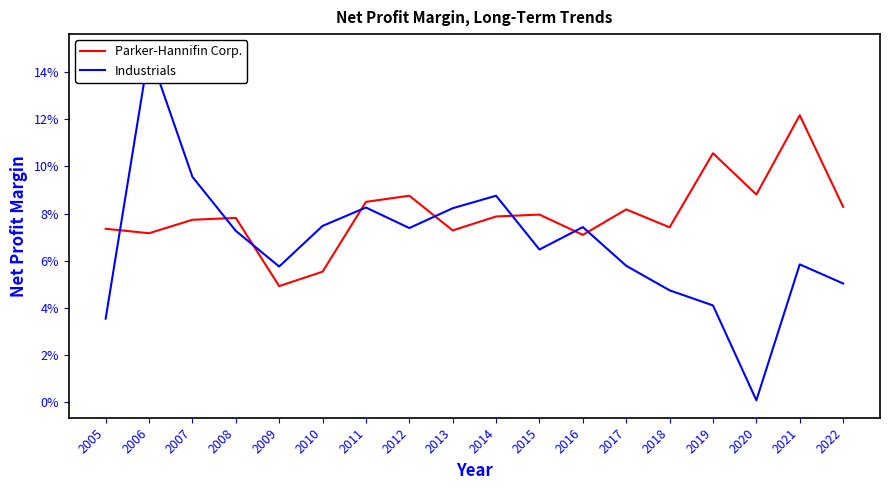

The Industrials series shows 0.0 at 2013. True or false?

False